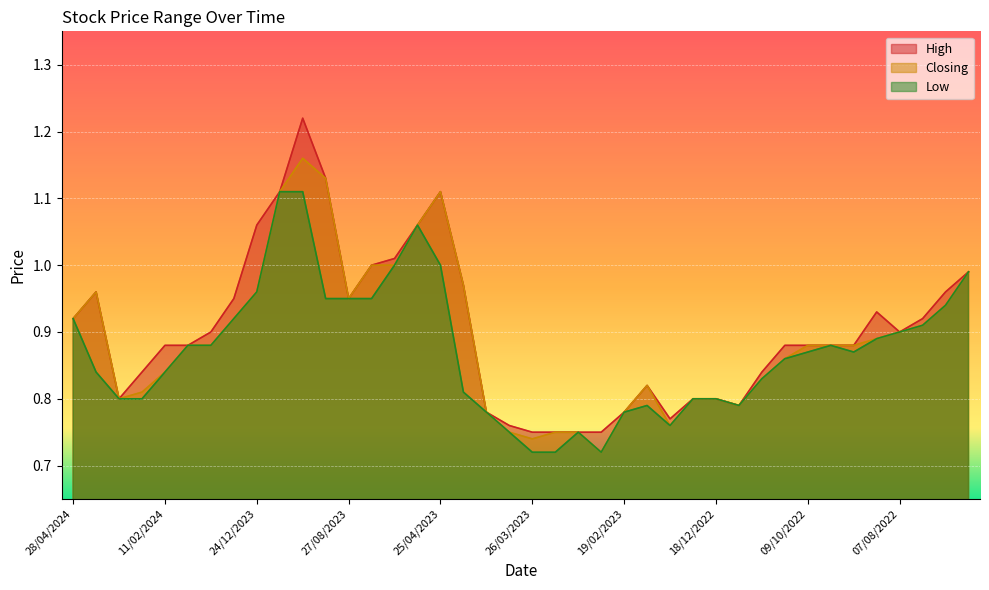

Is it true that High equals 1.2 at 09/10/2022?

False